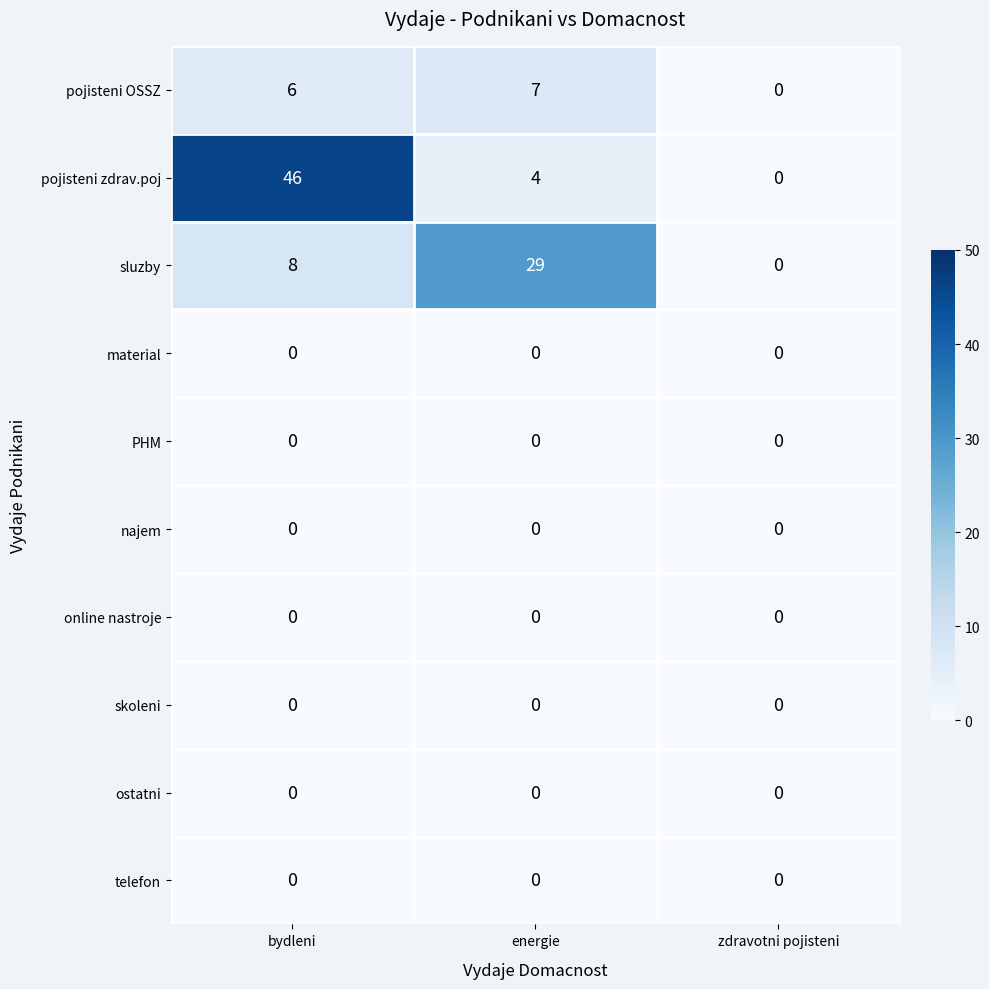

How many data points does each series have?

3